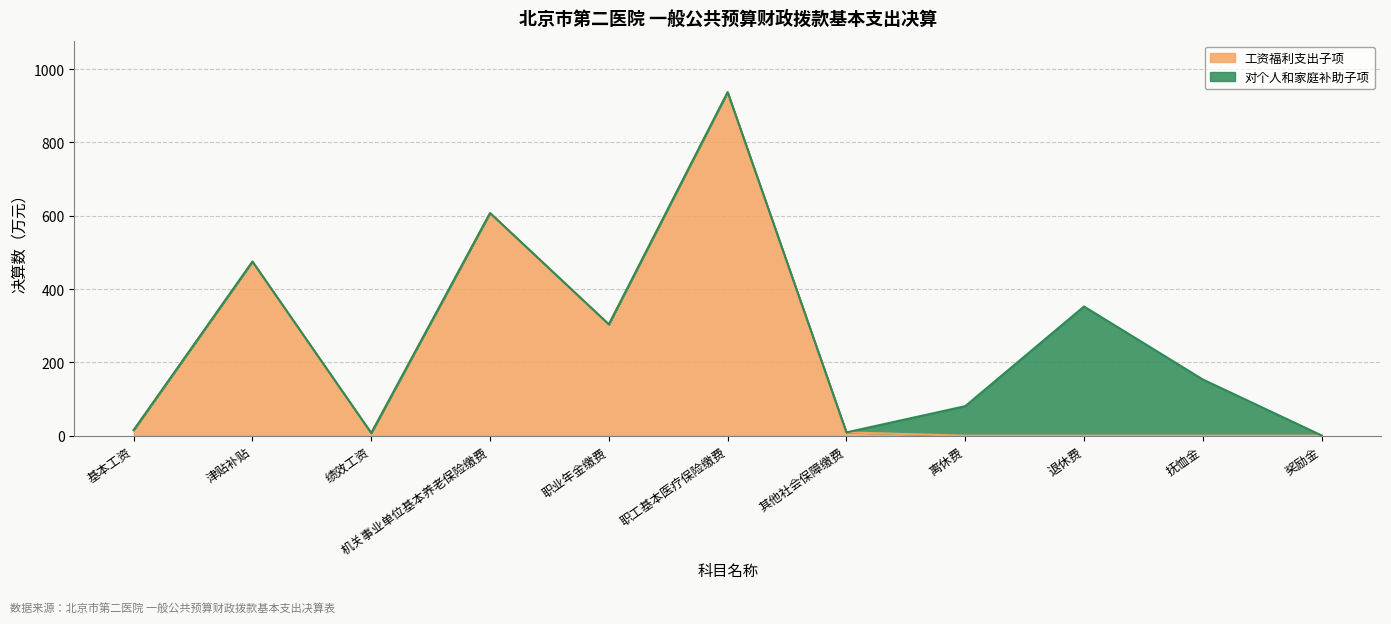

Is it true that the value at 职工基本医疗保险缴费 is 1653.7?

False